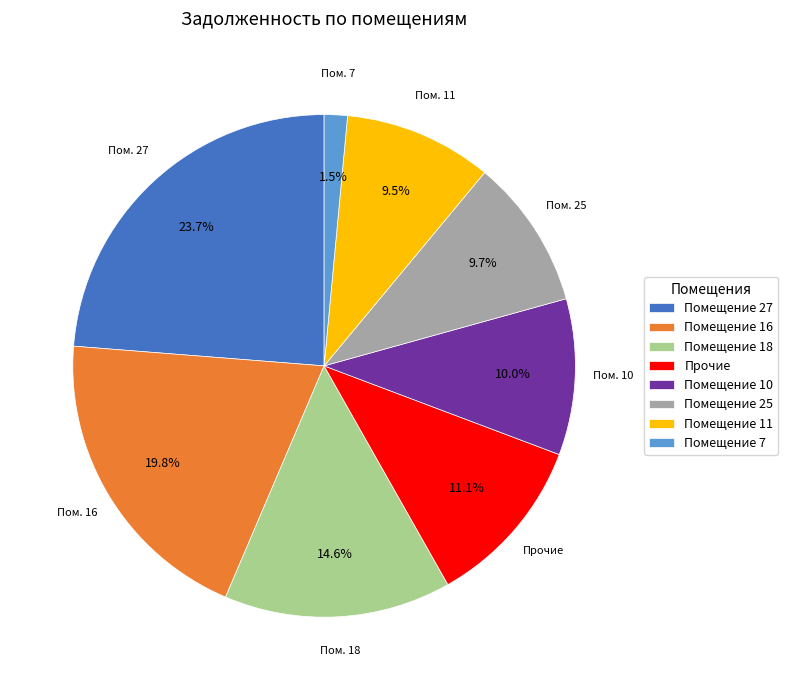

How many segments does this pie chart have?

8